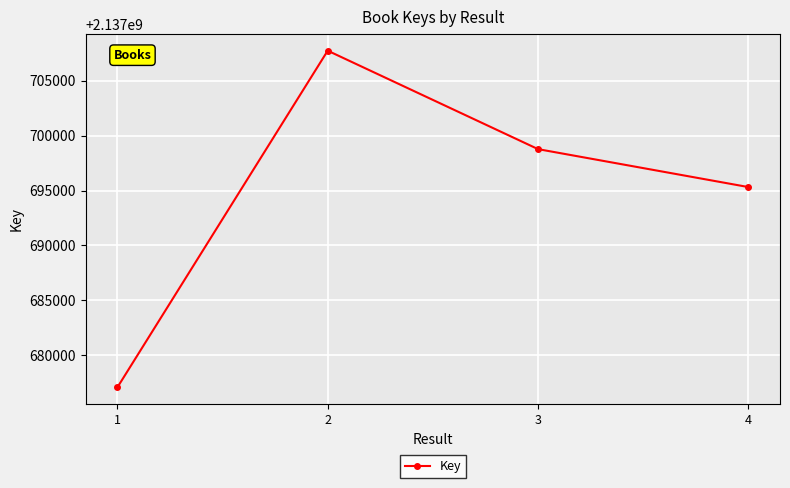

How many data points does each series have?

4